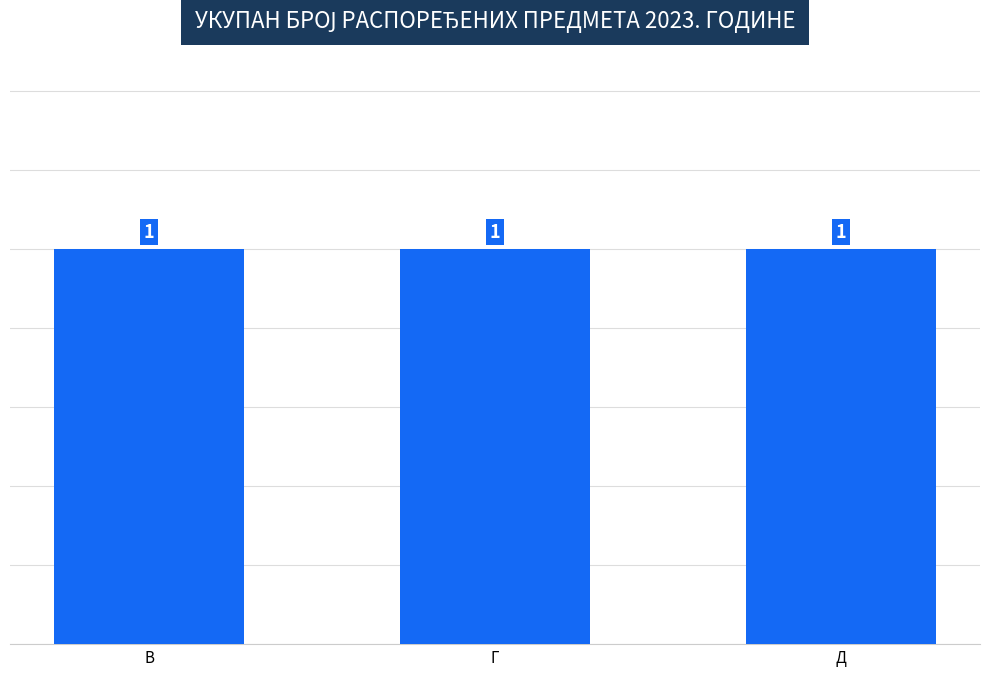

What is the approximate value at Д?

1